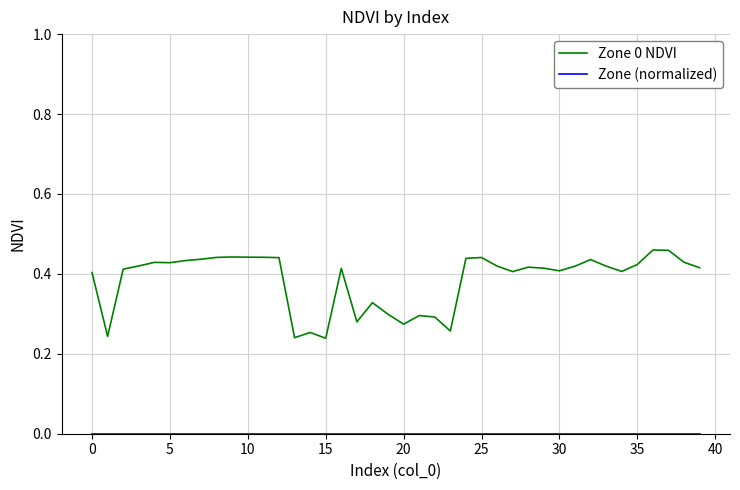

In Zone 0 NDVI, how many points are higher than both neighbors (excluding endpoints)?

10